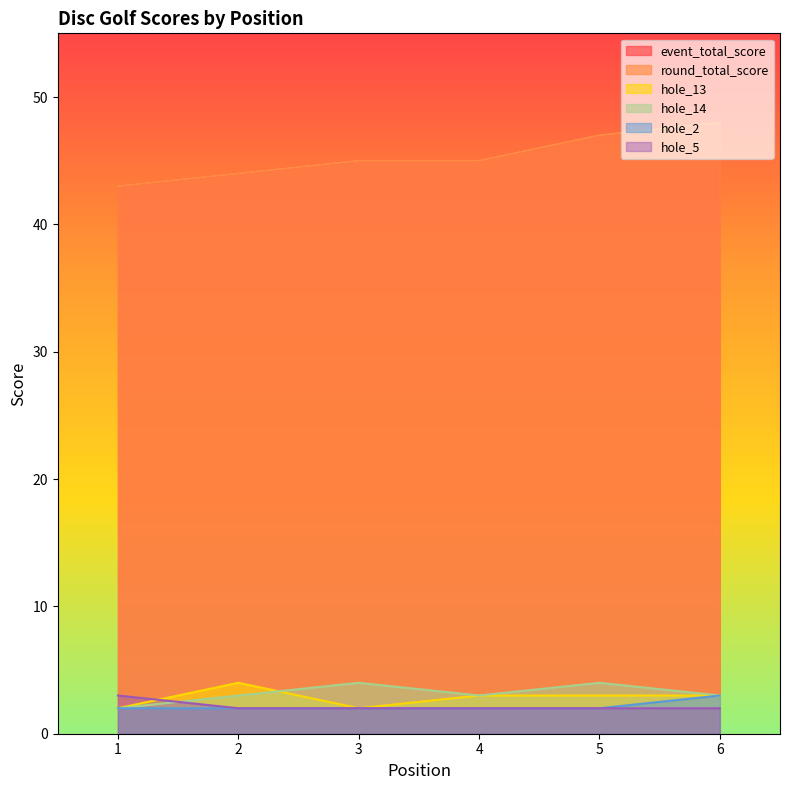

Which category has the lowest value in the event_total_score series?

1